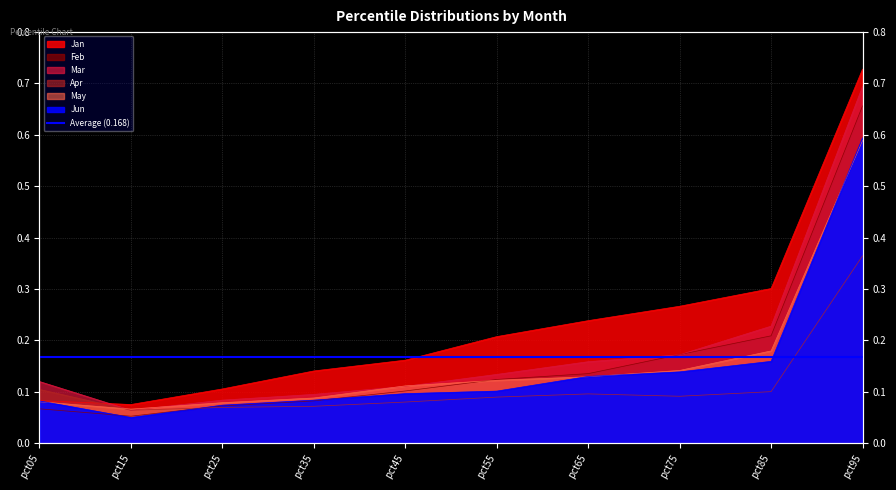

Reading left to right, list all the values displayed in this chart.

Jan: 0.1	0.1	0.1	0.1	0.2	0.2	0.2	0.3	0.3	0.7
Feb: 0.1	0.1	0.1	0.1	0.1	0.1	0.1	0.2	0.2	0.7
Mar: 0.1	0.1	0.1	0.1	0.1	0.1	0.2	0.2	0.2	0.7
Apr: 0.1	0.1	0.1	0.1	0.1	0.1	0.1	0.1	0.1	0.4
May: 0.1	0.1	0.1	0.1	0.1	0.1	0.1	0.1	0.2	0.6
Jun: 0.1	0.1	0.1	0.1	0.1	0.1	0.1	0.1	0.2	0.6